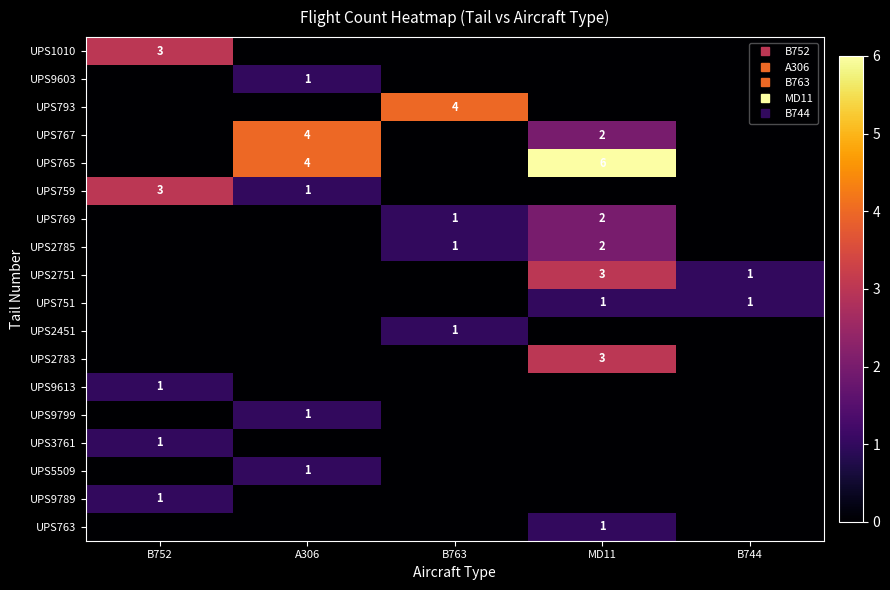

Between B744 and A306, which is larger?

B744